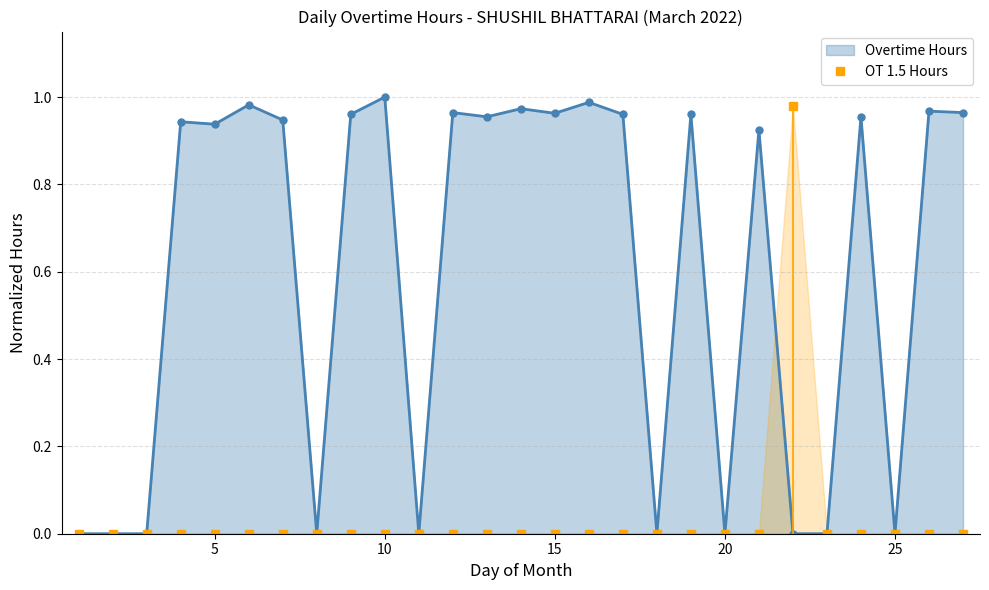

What is the greatest value displayed?

1.0